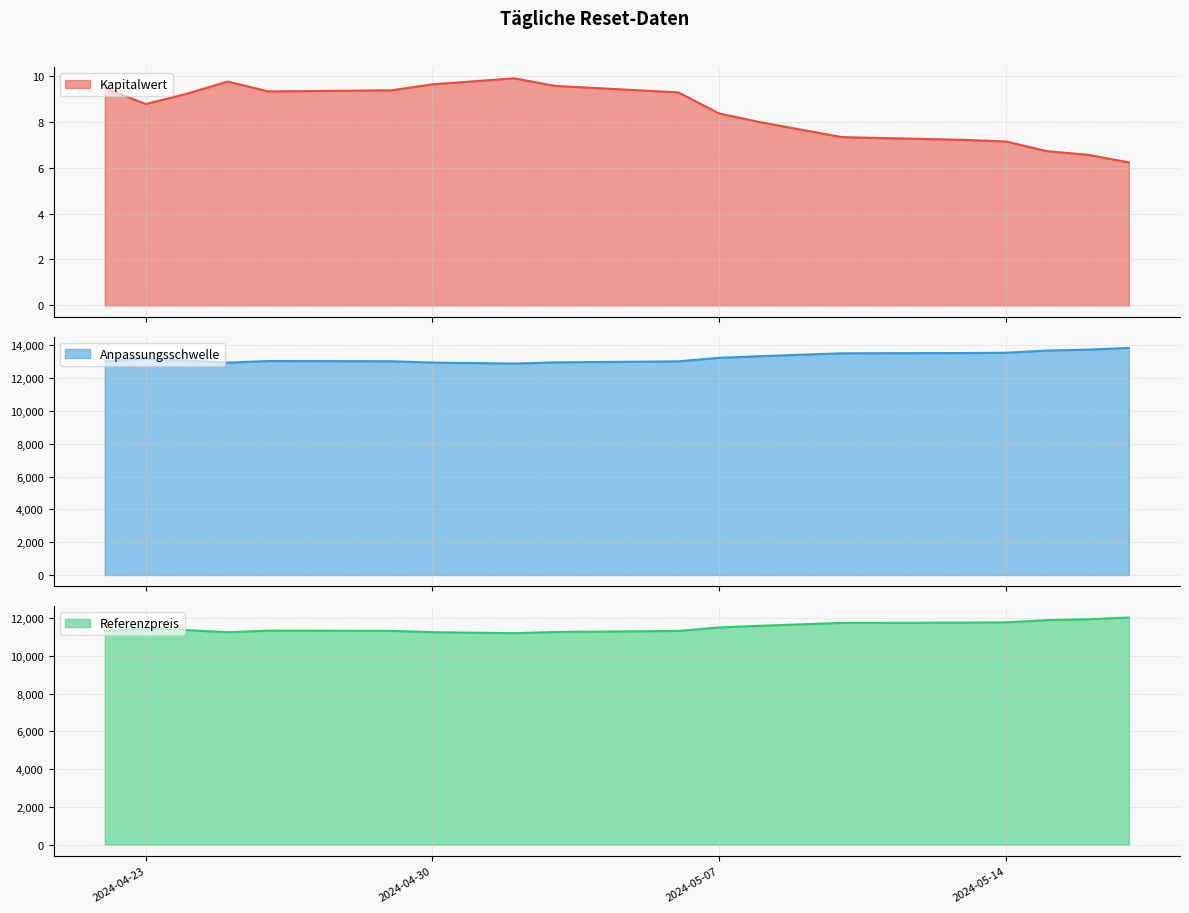

What is the difference between the Kapitalwert values at 2024-05-16 and 2024-05-17?

0.3